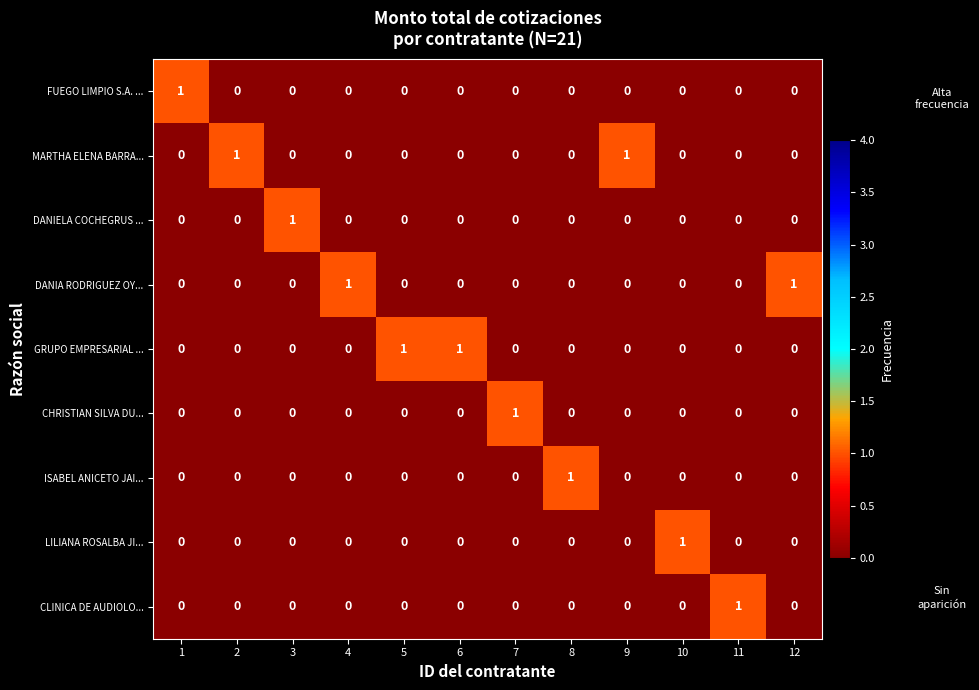

What is the maximum value shown in the chart?

1